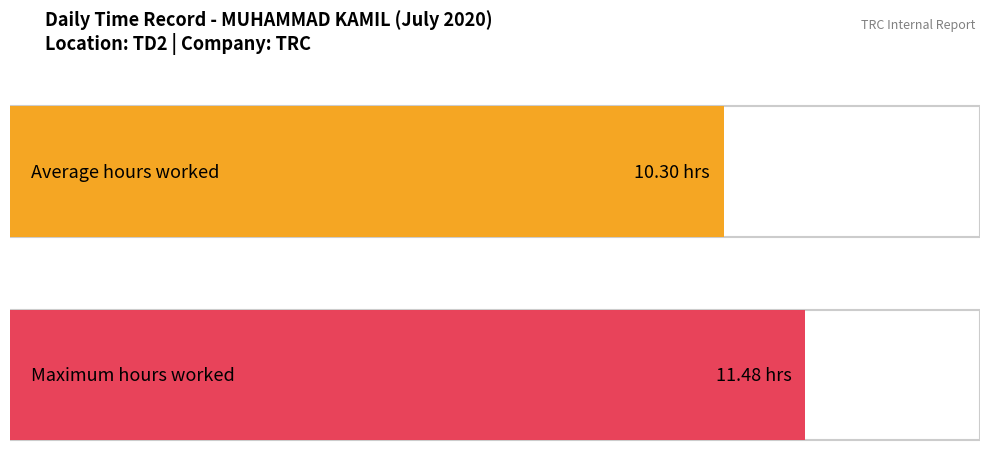

What is the greatest value displayed?

11.5